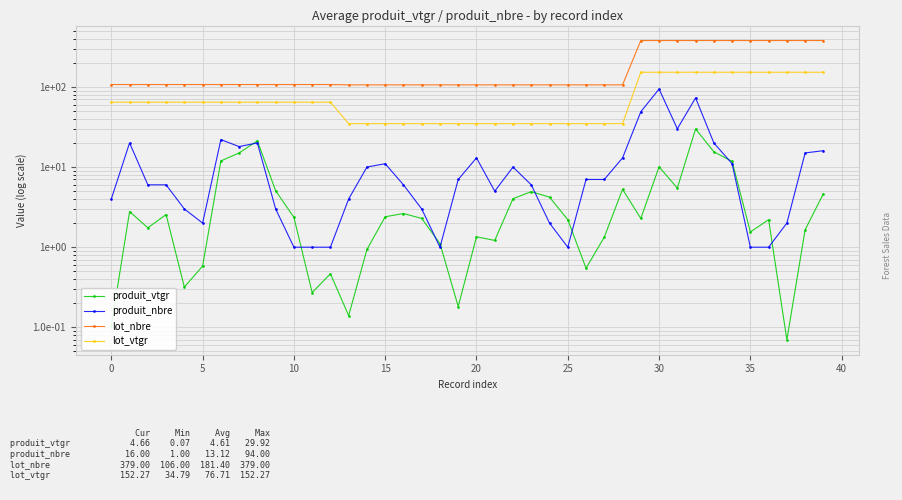

Between 5 and 19, which series saw the biggest shift?

lot_vtgr